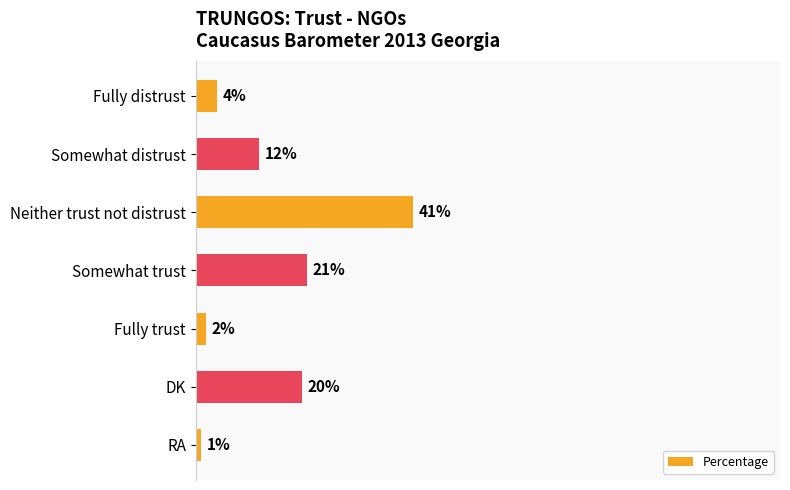

What is the label of the 4th bar from the bottom?

Somewhat trust